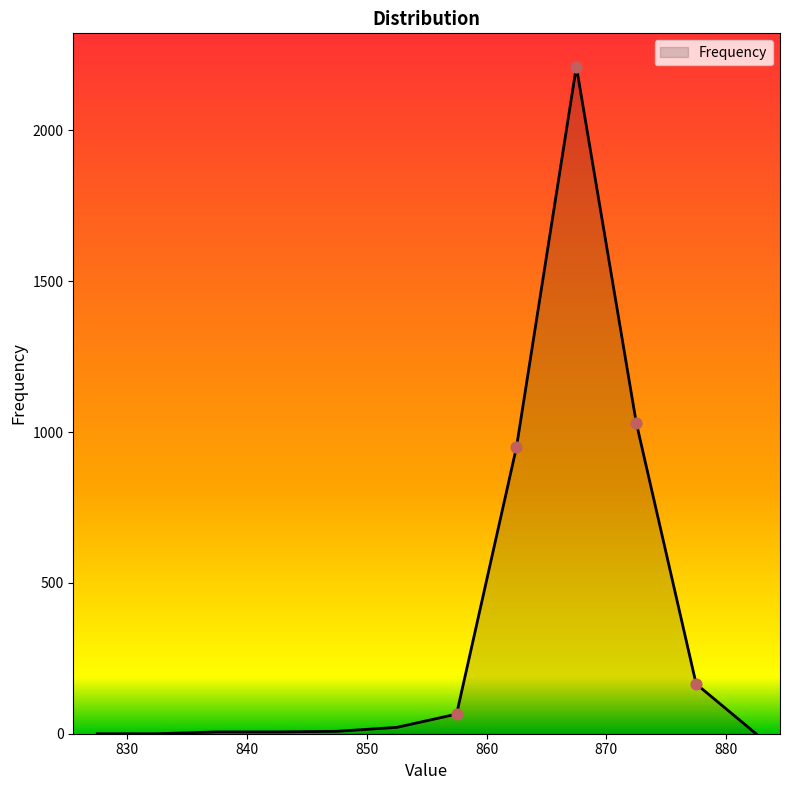

What is the maximum value shown in the chart?

2211